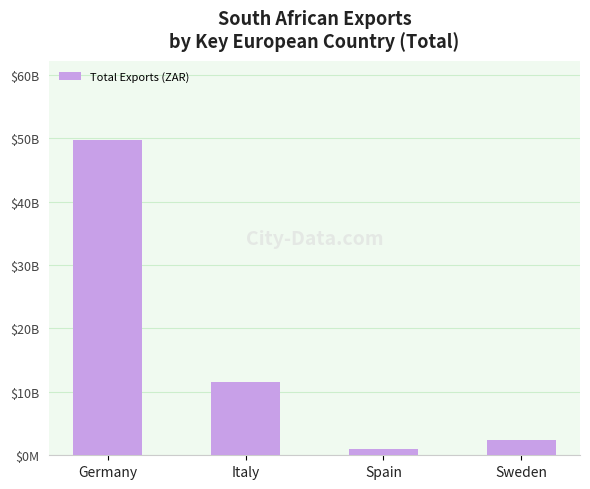

Reading left to right, transcribe all the data shown in this chart.

Germany=49754888269	Italy=11520818771	Spain=1065853737	Sweden=2380617145